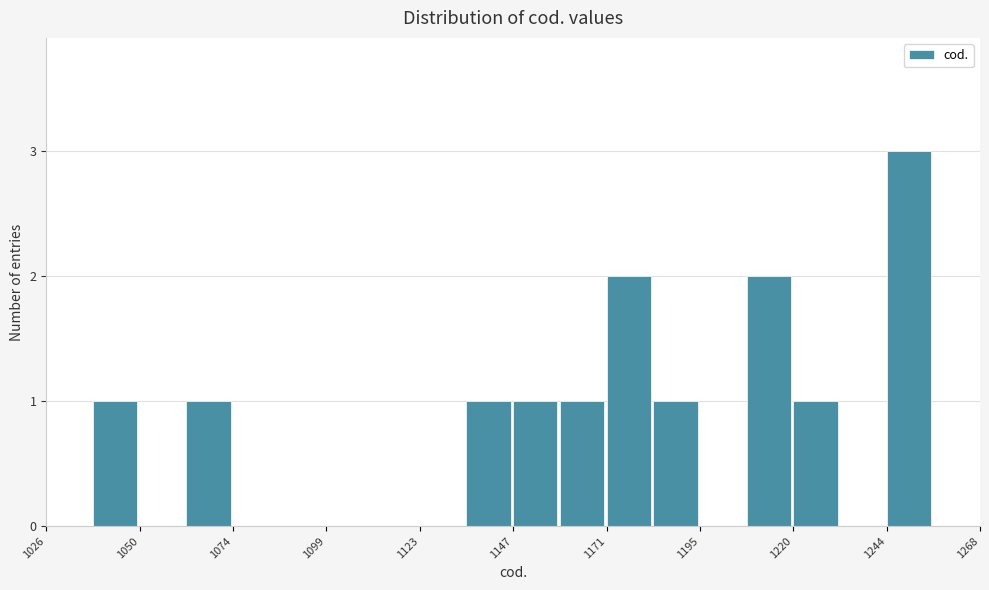

Around what value on the x-axis is the tallest bar? Give the approximate position of its centre, as read against the axis.

1250